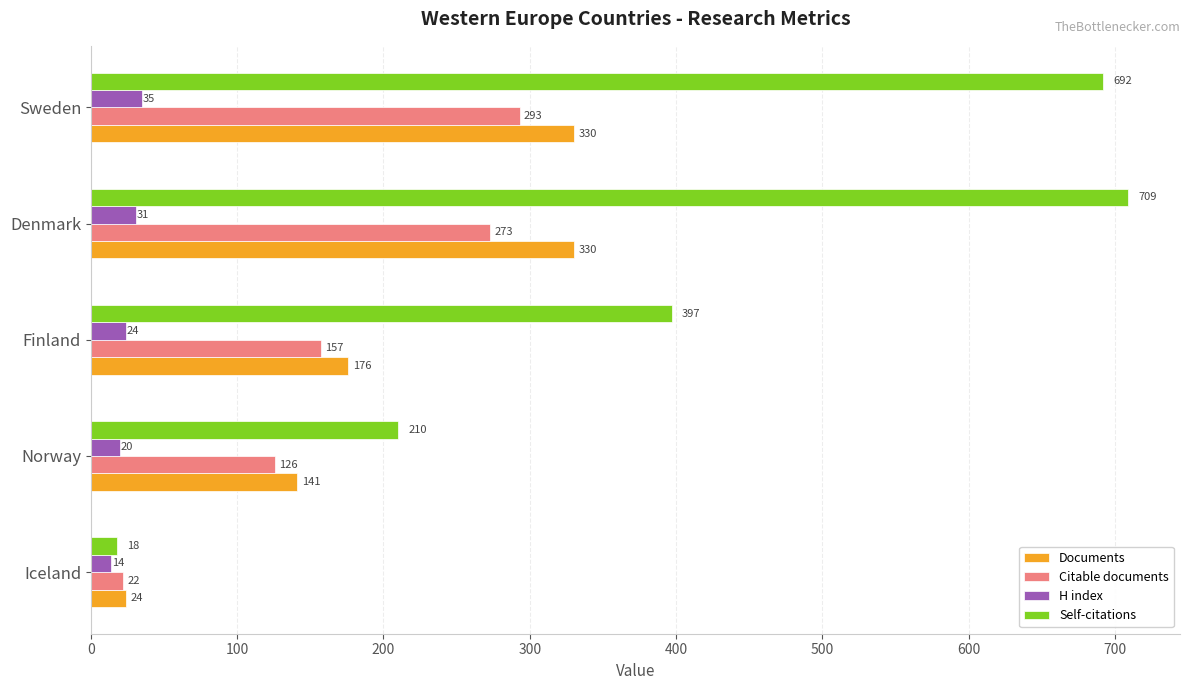

What is the sum of all Self-citations values?

2026